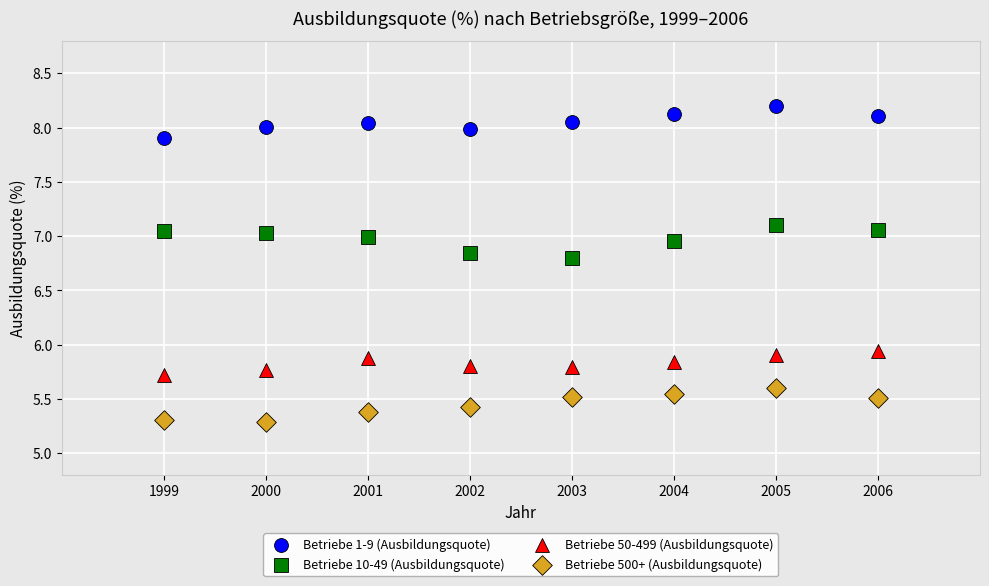

What are all the series names shown in the legend?

Betriebe 1-9 (Ausbildungsquote), Betriebe 10-49 (Ausbildungsquote), Betriebe 50-499 (Ausbildungsquote), Betriebe 500+ (Ausbildungsquote)